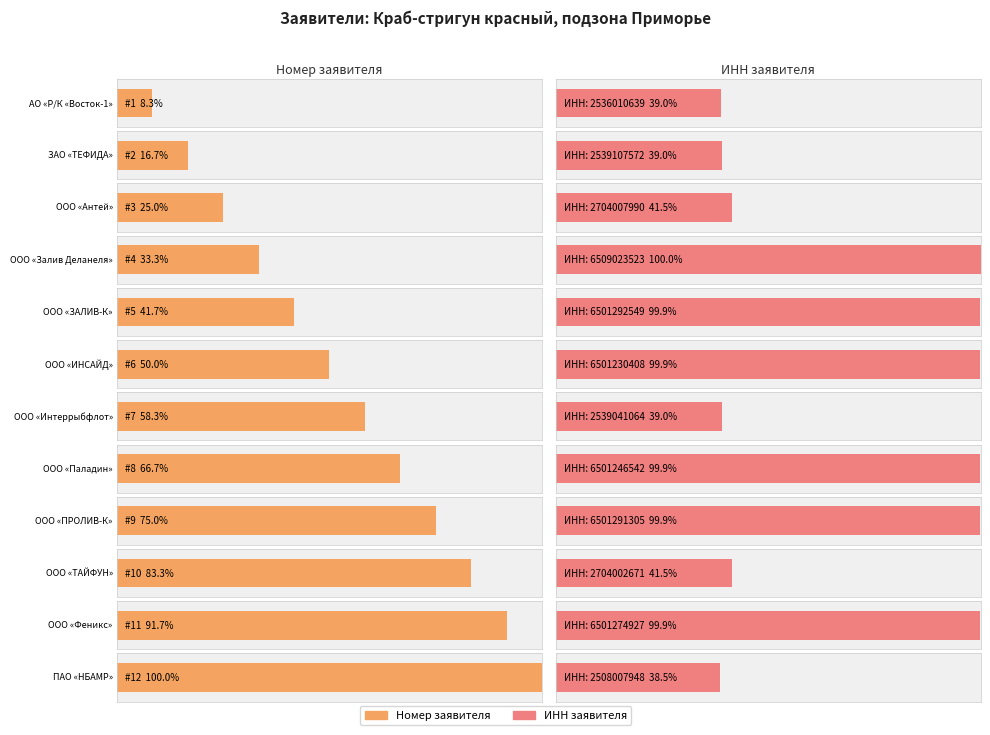

What is the sum of all values?

78